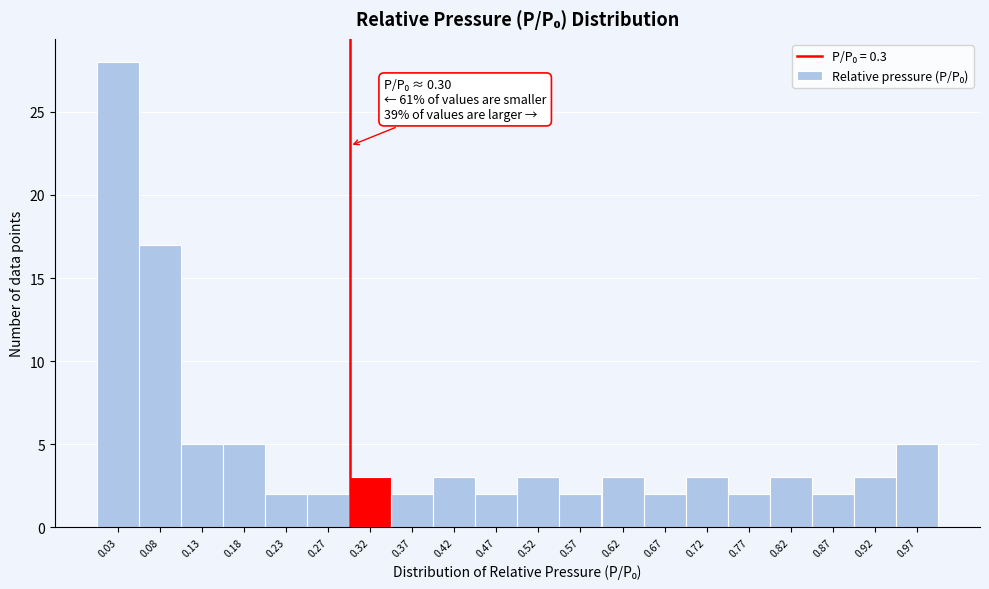

Which range on the x-axis has the tallest bar?

0.005 to 0.055